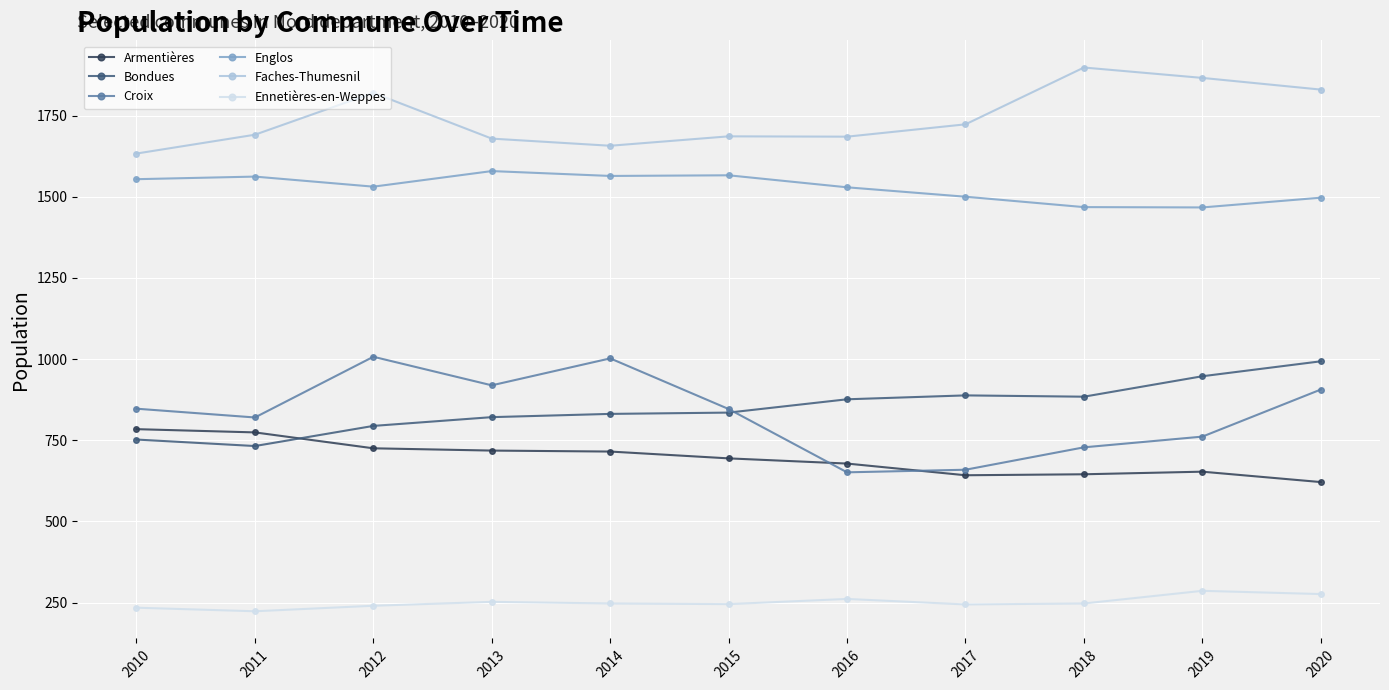

Which series has the largest range (max minus min)?

Croix